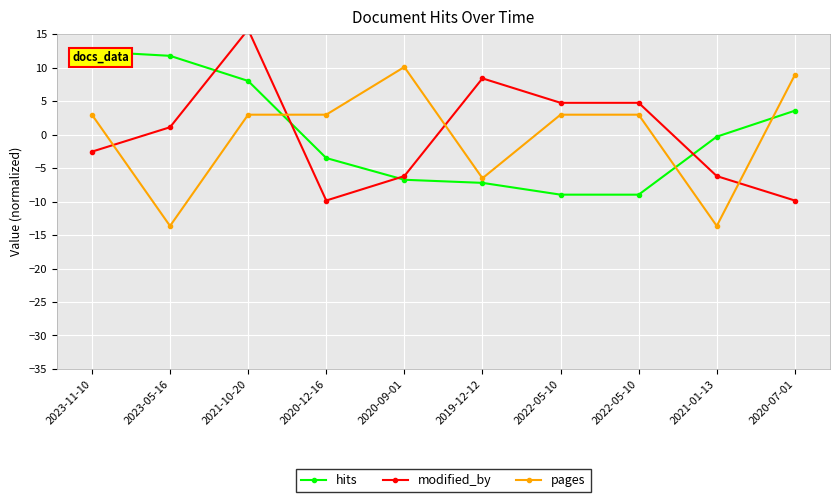

At how many categories does at least one series exceed -7?

10